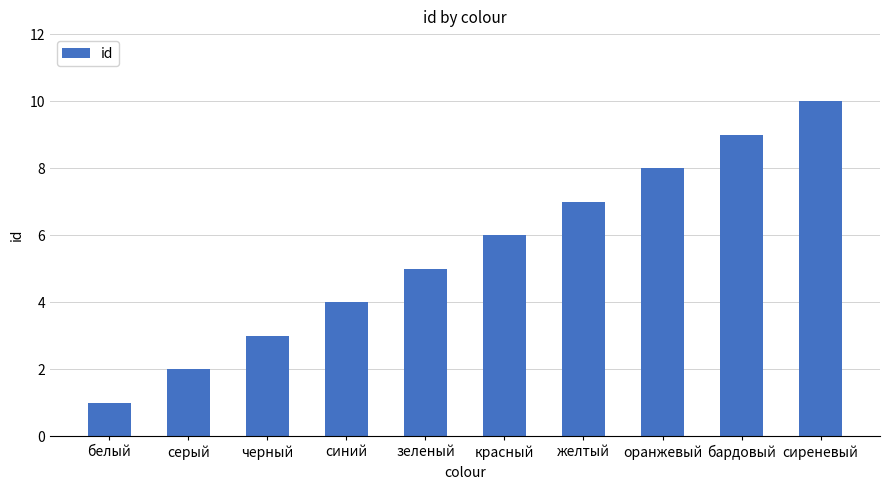

Approximately how many times larger is the value at черный compared to желтый?

0.4